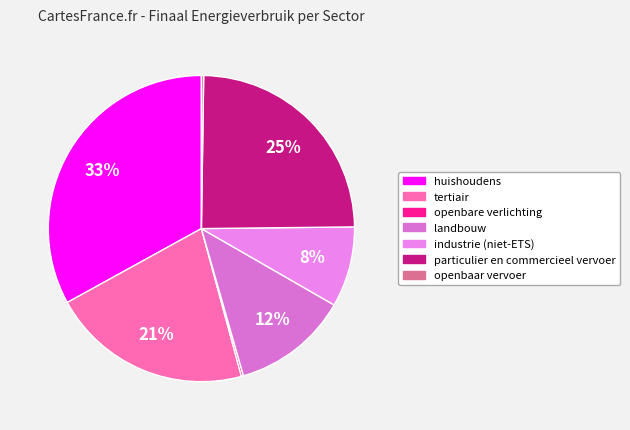

To the nearest percent, what percentage of the pie is particulier en commercieel vervoer?

25%